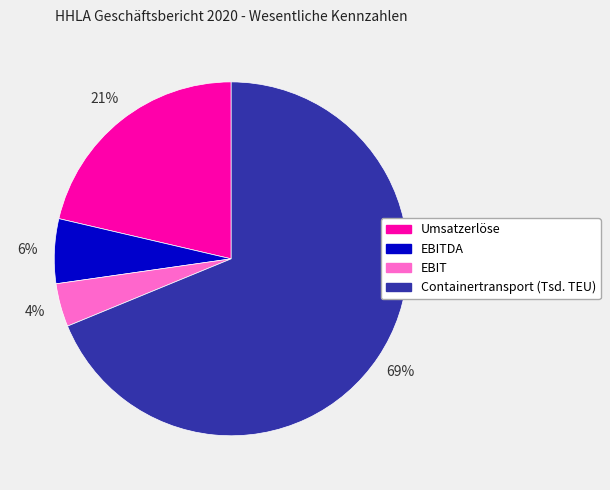

To the nearest percent, what is the difference between the Umsatzerlöse and EBITDA slice percentages?

15%